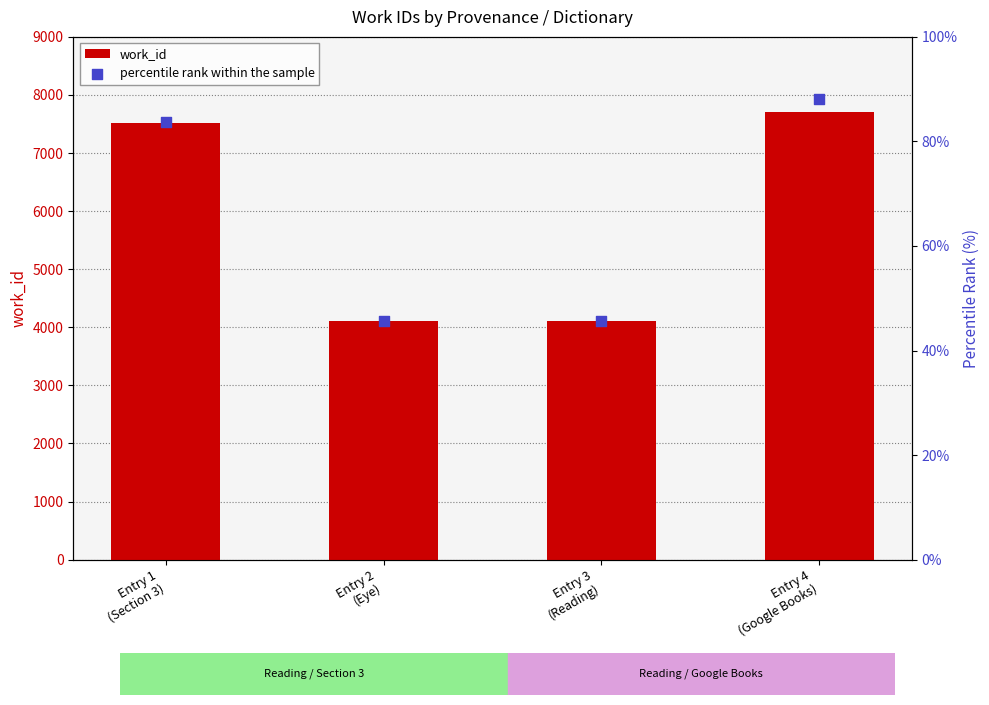

Which series has the widest spread of Y values?

work_id